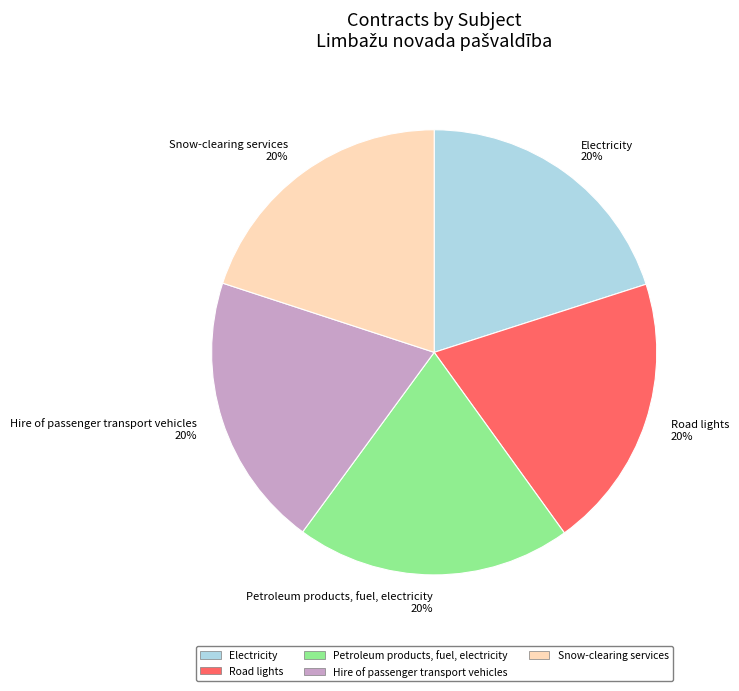

Count the number of slices in the pie.

5